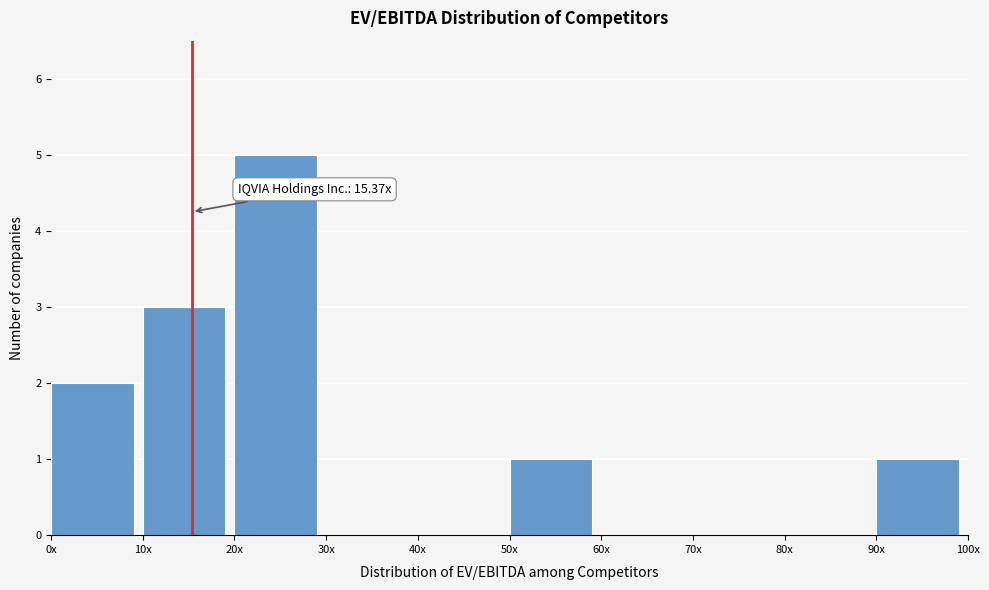

Reading right to left, what are all the values shown in this chart?

90x=1	80x=0	70x=0	60x=0	50x=1	40x=0	30x=0	20x=5	10x=3	0x=2